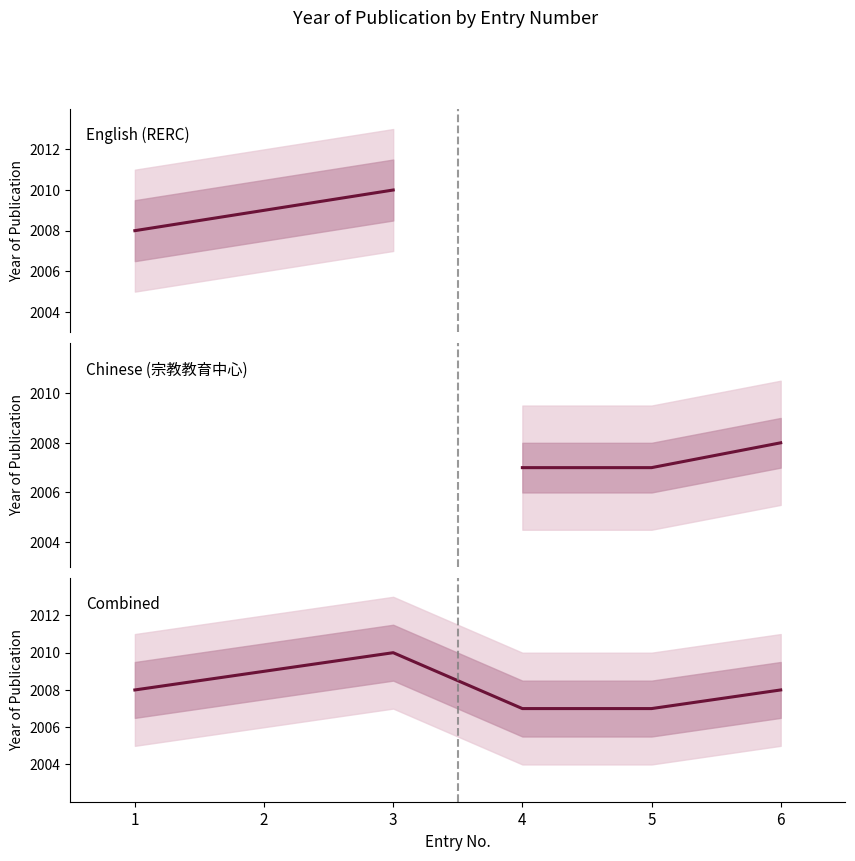

What is the greatest value displayed?

2010